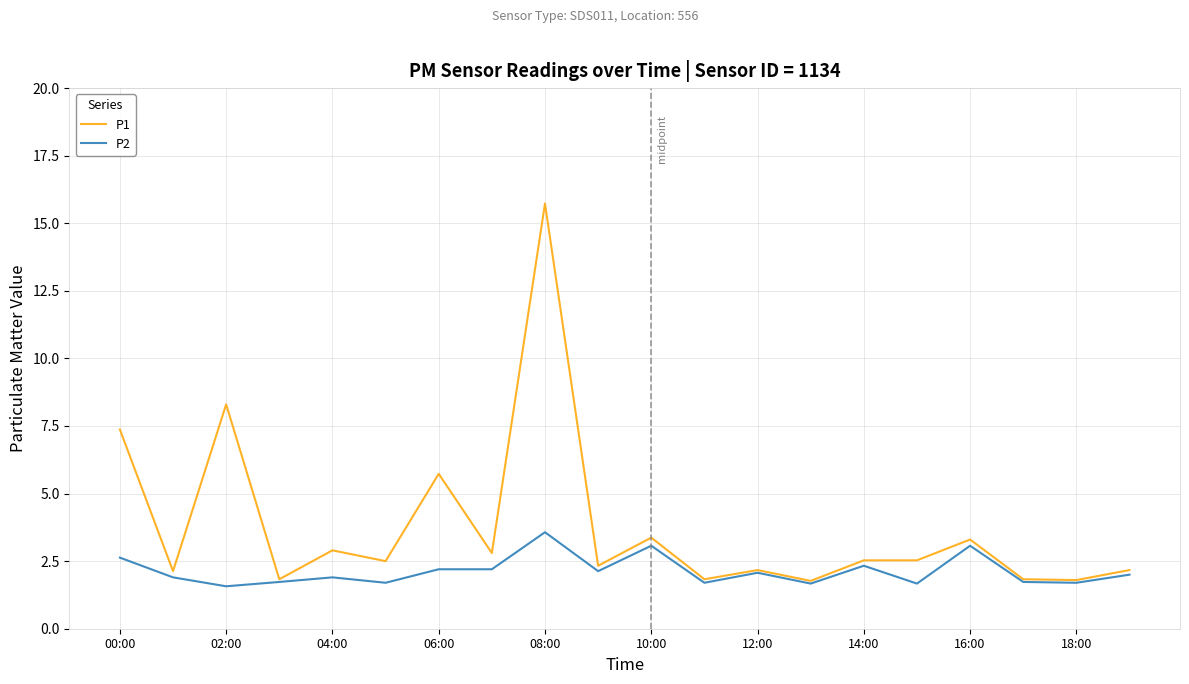

Which series has the widest spread of values?

P1